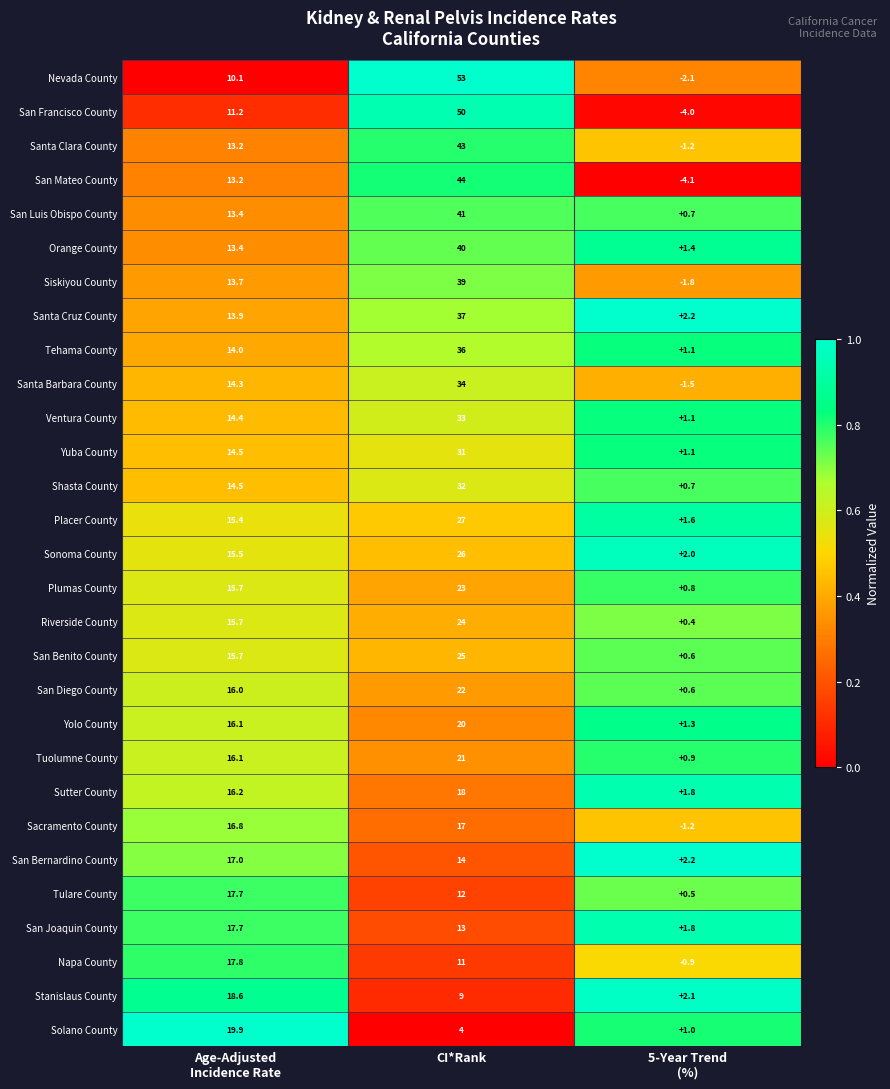

How many categories are shown in the chart?

3